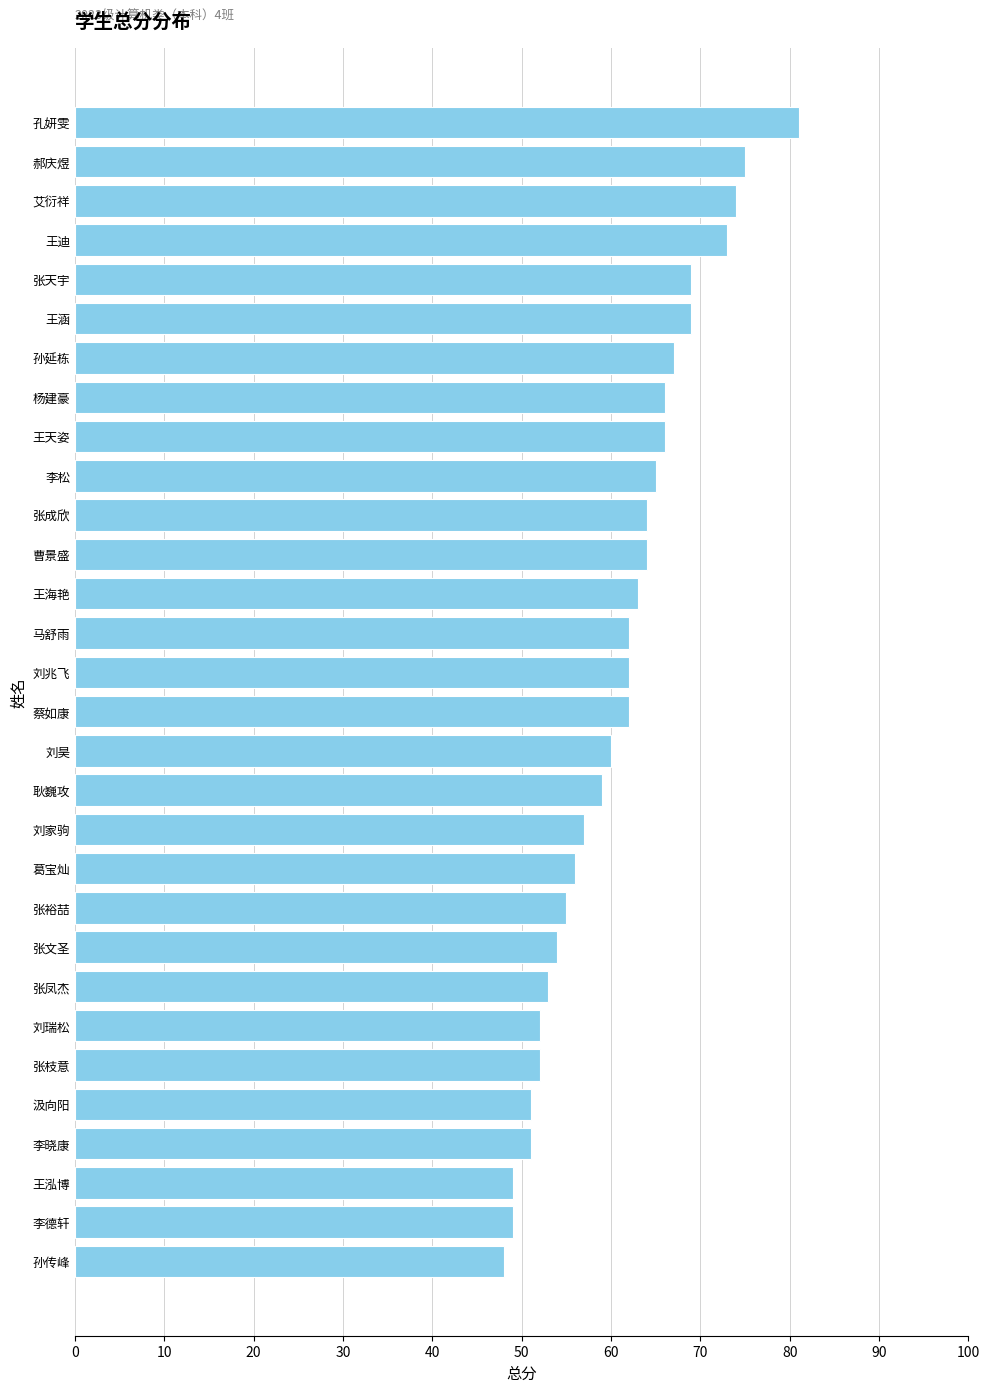

The value at 张枝意 is 14. True or false?

False